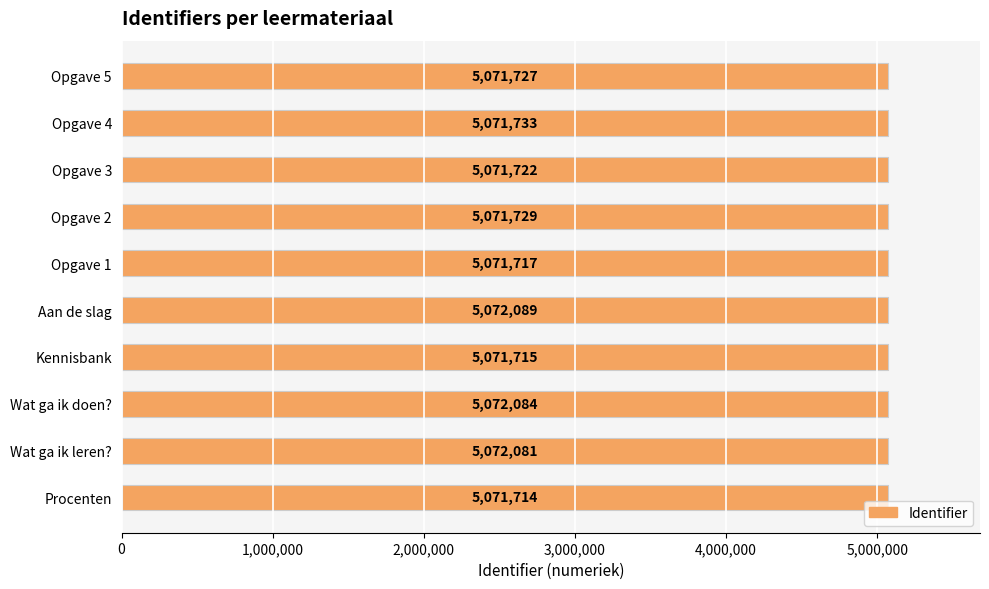

Which label corresponds to the largest value in the chart?

Aan de slag